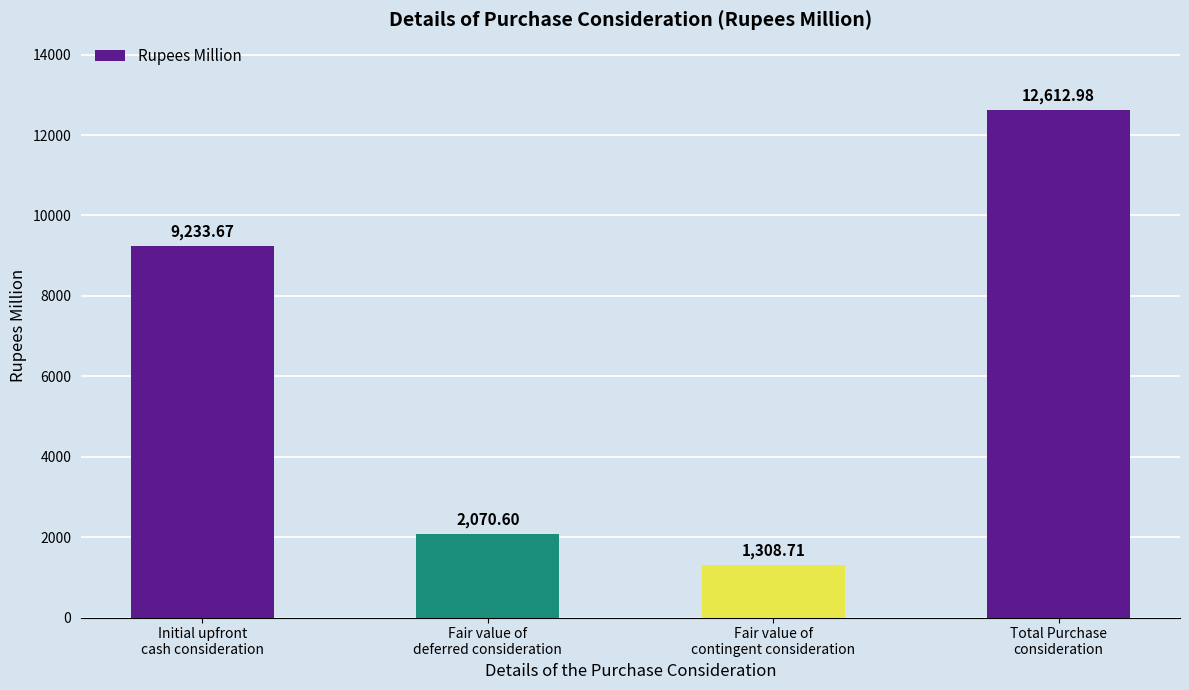

What is the difference between the values at Total Purchase
consideration and Fair value of
contingent consideration?

11304.3